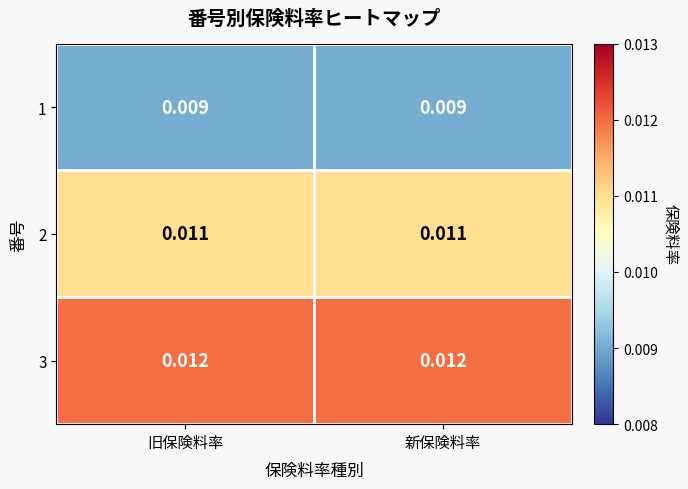

Is the value of 3 at 旧保険料率 greater than the value of 1 at 新保険料率?

Yes